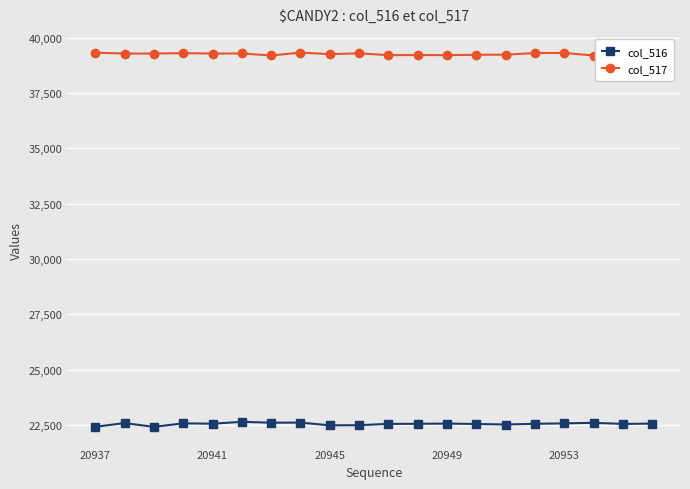

True or false: col_517 and col_516 cross at least once.

False